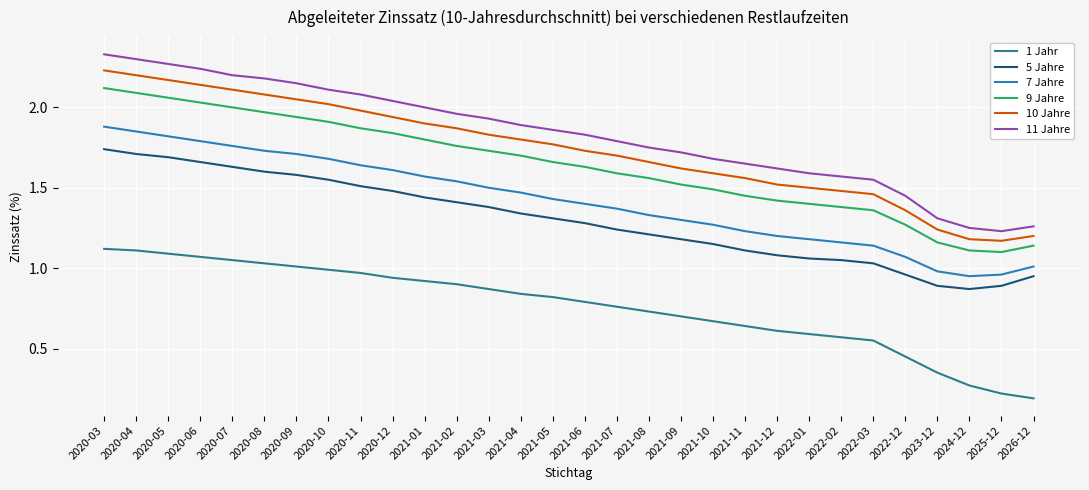

Which series has the largest range (max minus min)?

11 Jahre